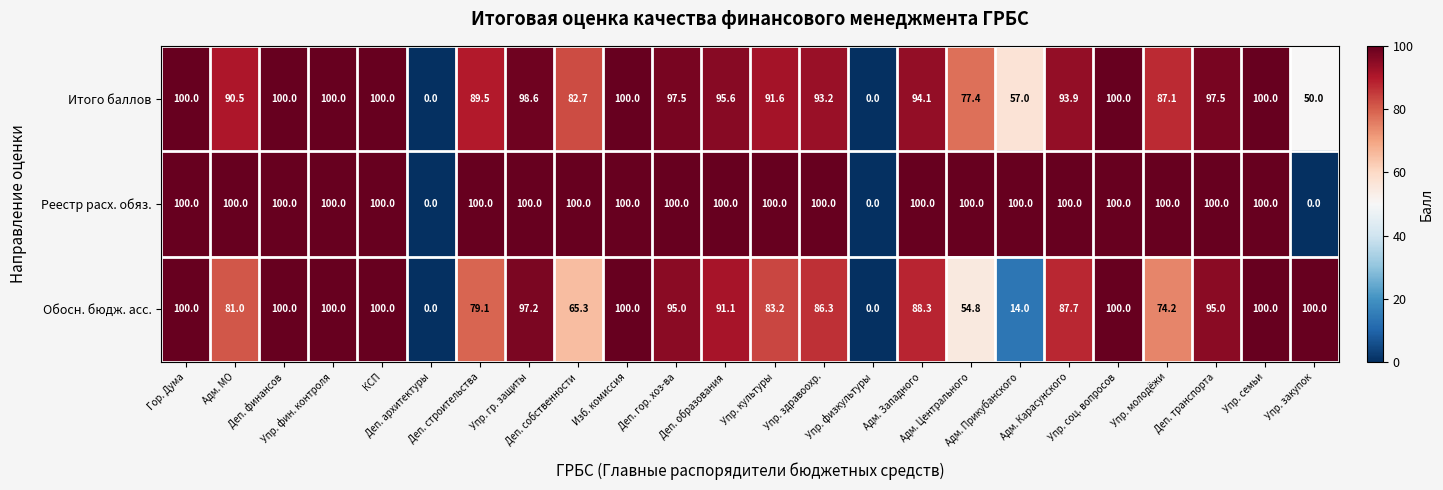

How many distinct data groups are displayed?

3